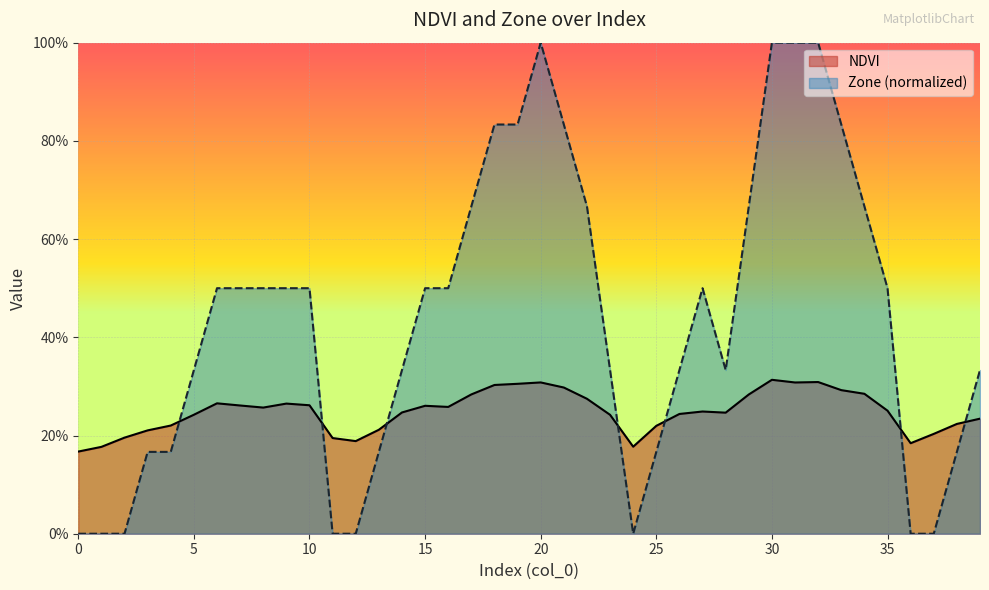

Does the chart display data point markers on the line(s)?

No